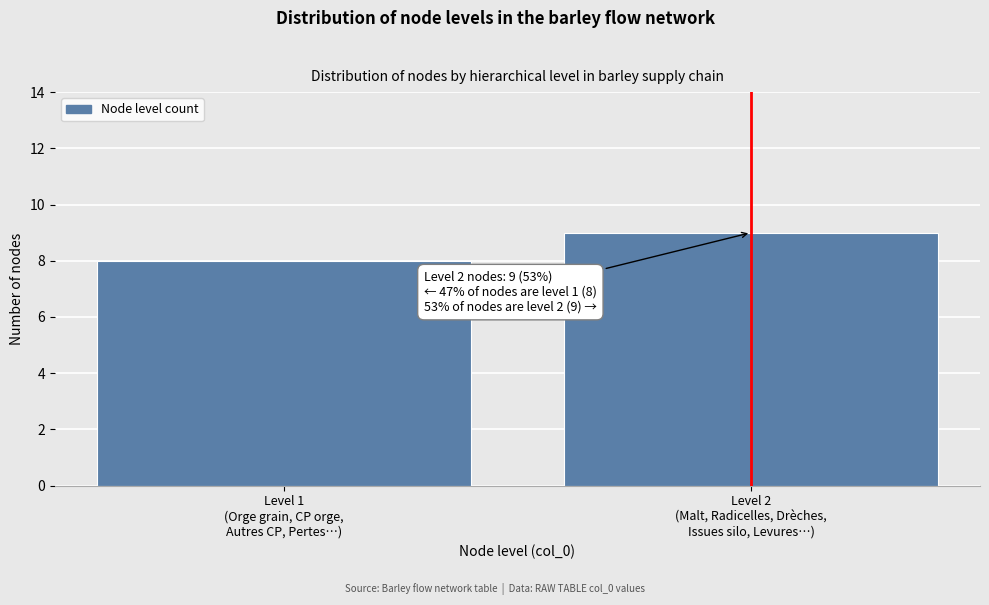

Reading right to left, transcribe all the data shown in this chart.

9	8